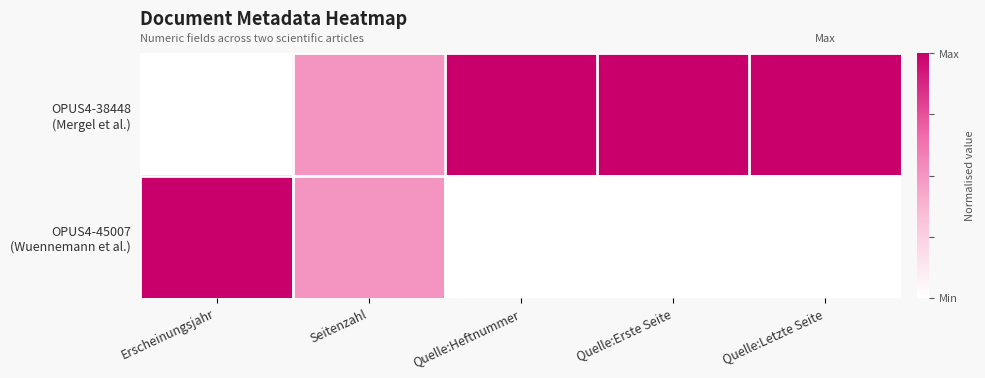

Which has a higher value, Seitenzahl or Erscheinungsjahr?

Seitenzahl